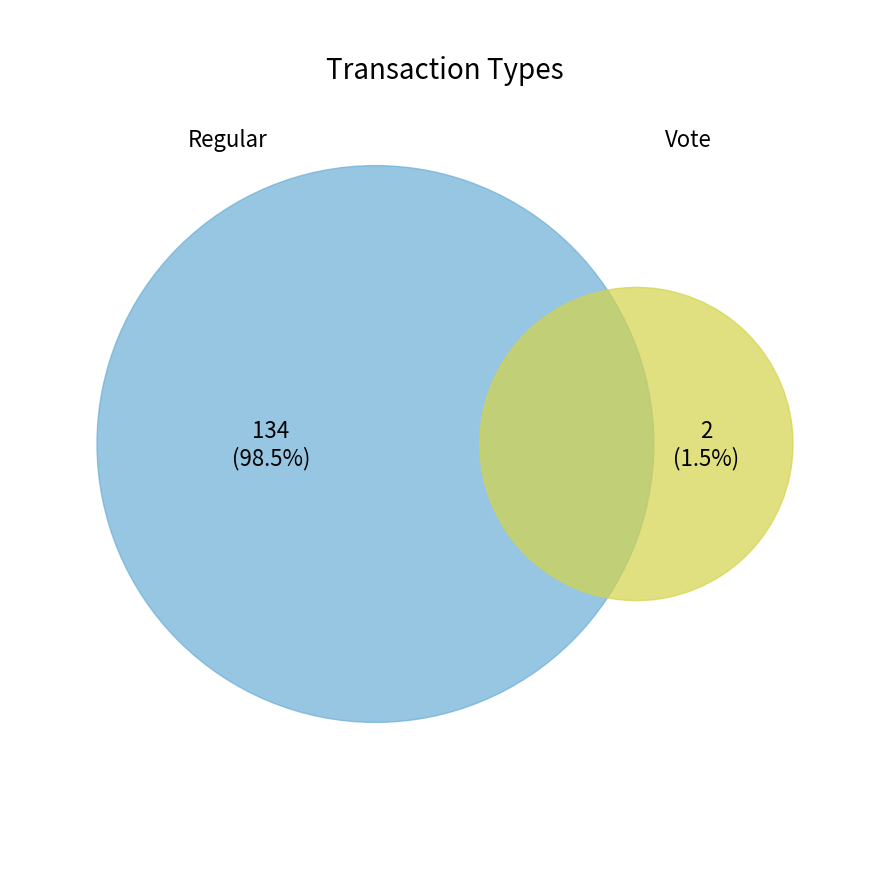

What percentage do Regular and Vote together represent?

100.0%